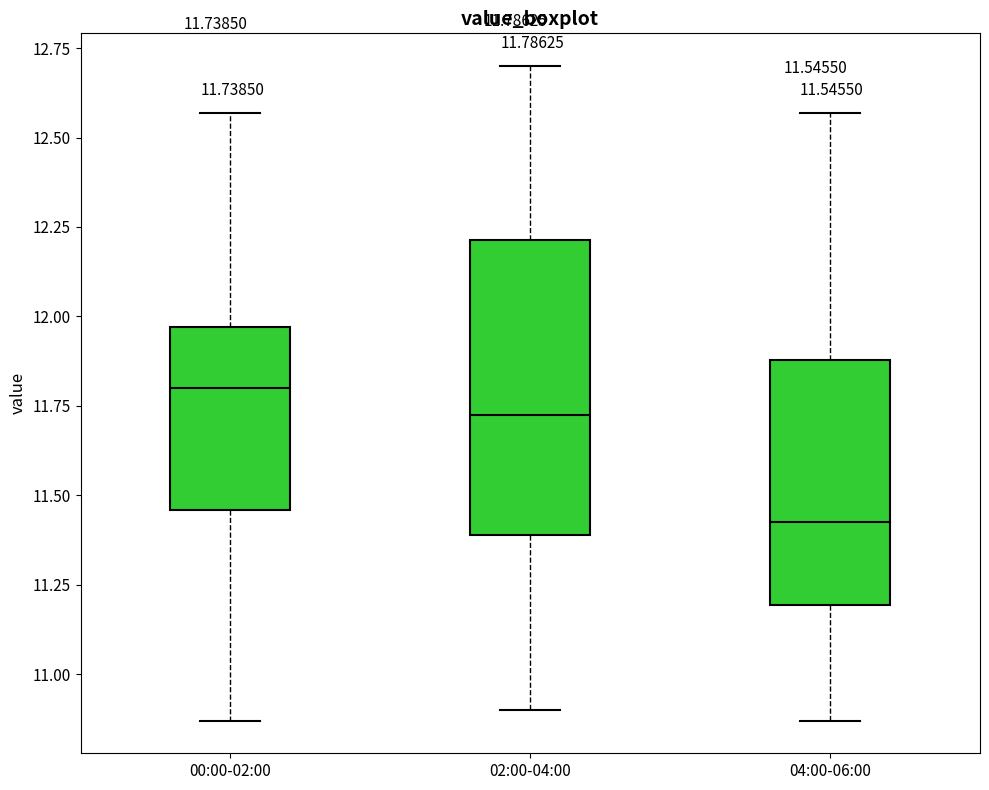

Which box has the lowest median line?

04:00-06:00